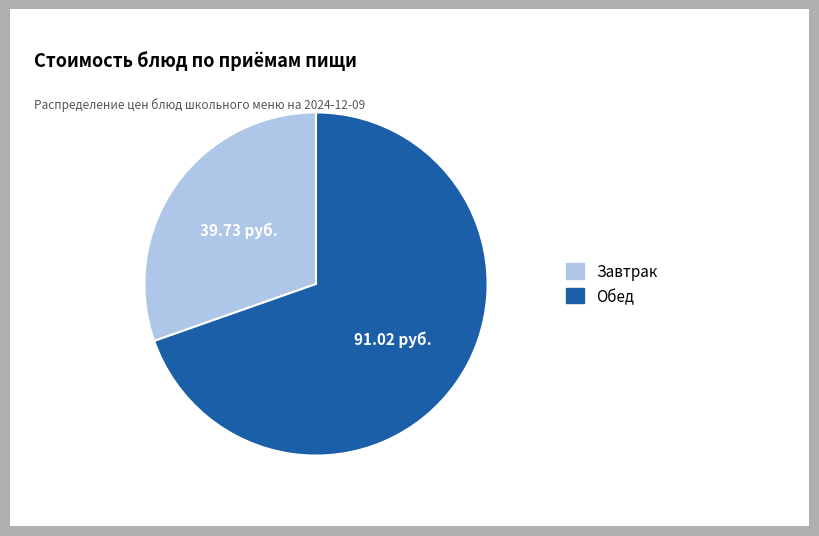

Do Завтрак and Обед together represent more than half of the pie?

Yes